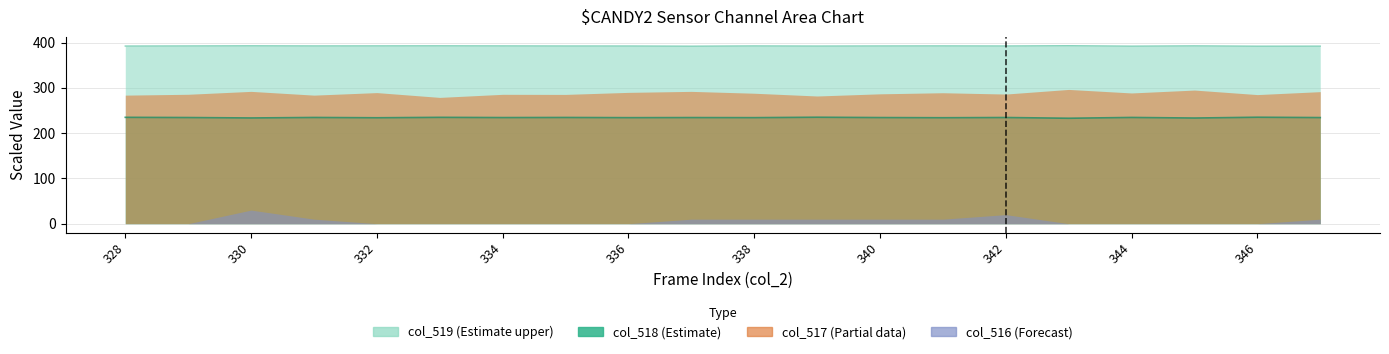

Which label corresponds to the smallest value in the chart?

343